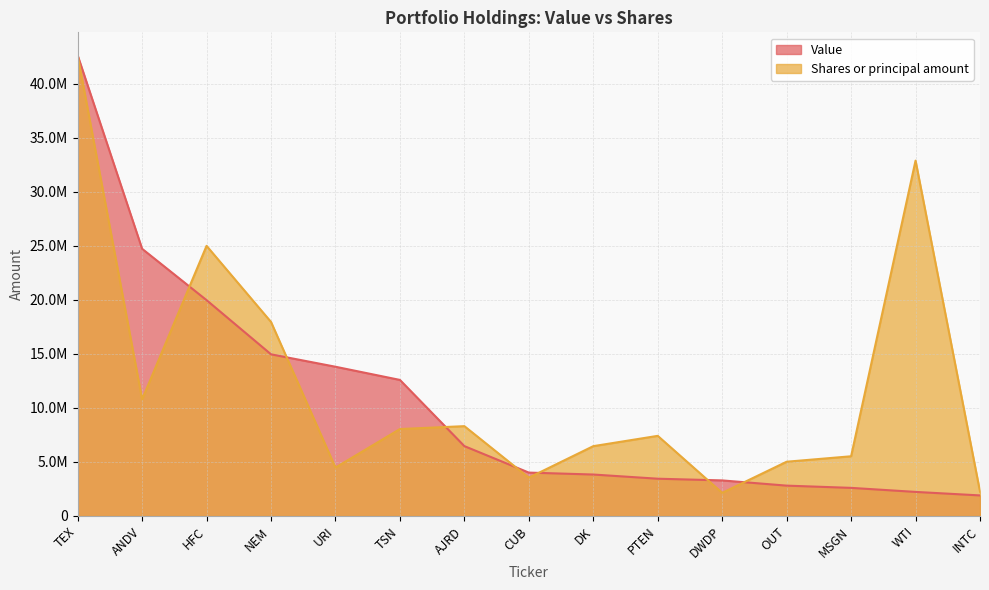

Between DWDP and OUT, which series saw the biggest shift?

Shares or principal amount